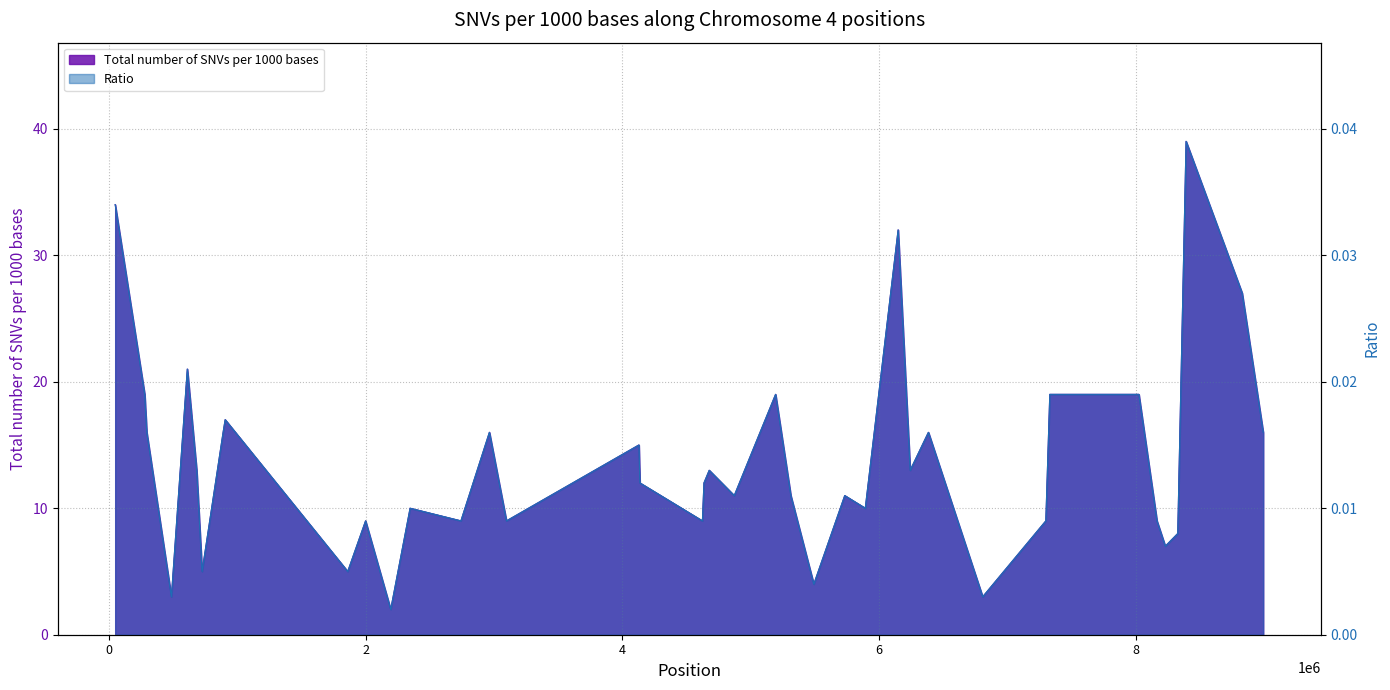

What is the difference between the maximum and minimum values in the Total number of SNVs per 1000 bases series?

37.0